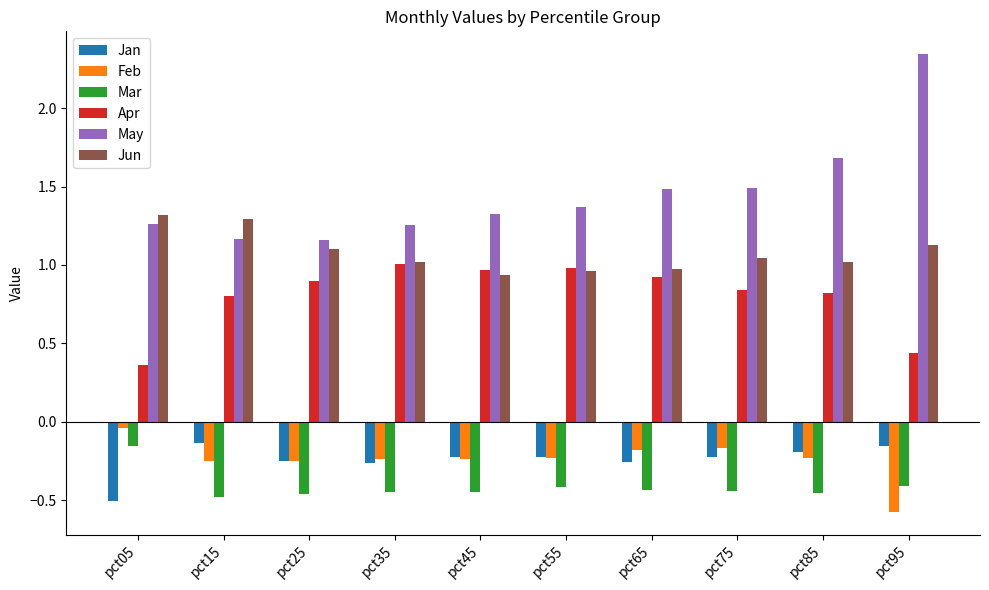

True or false: Jun has a value of 1.1 at pct25.

True